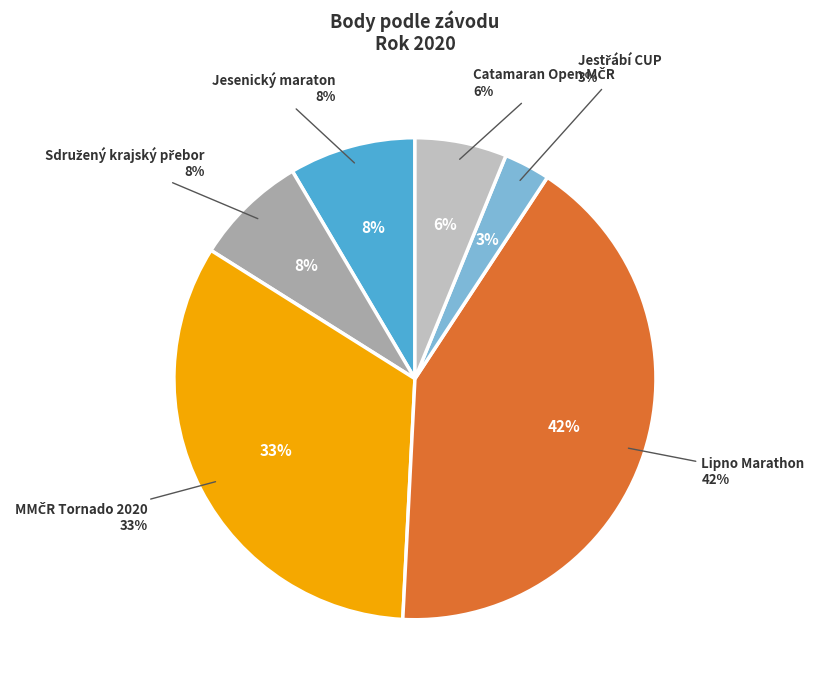

True or false: MMČR Tornado 2020 accounts for 41% of the total.

False